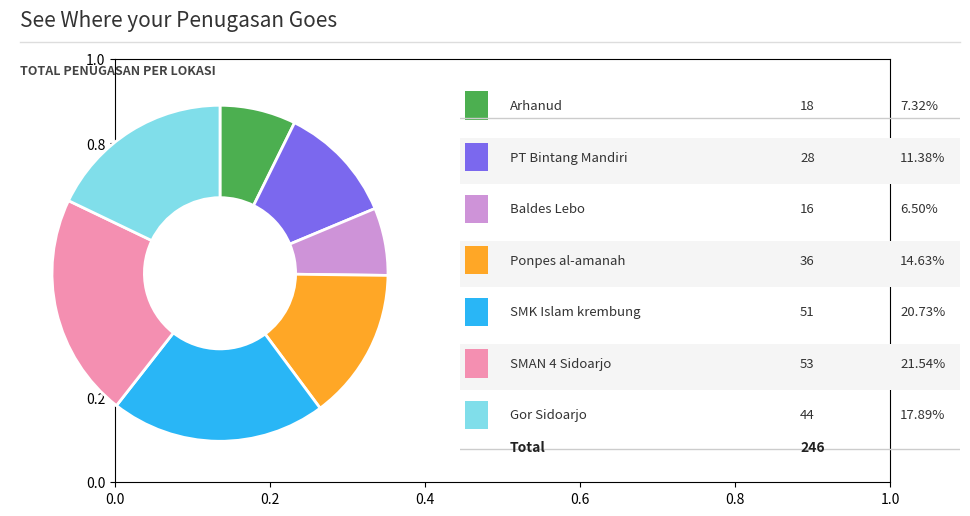

Is there any slice that represents more than half of the pie?

No